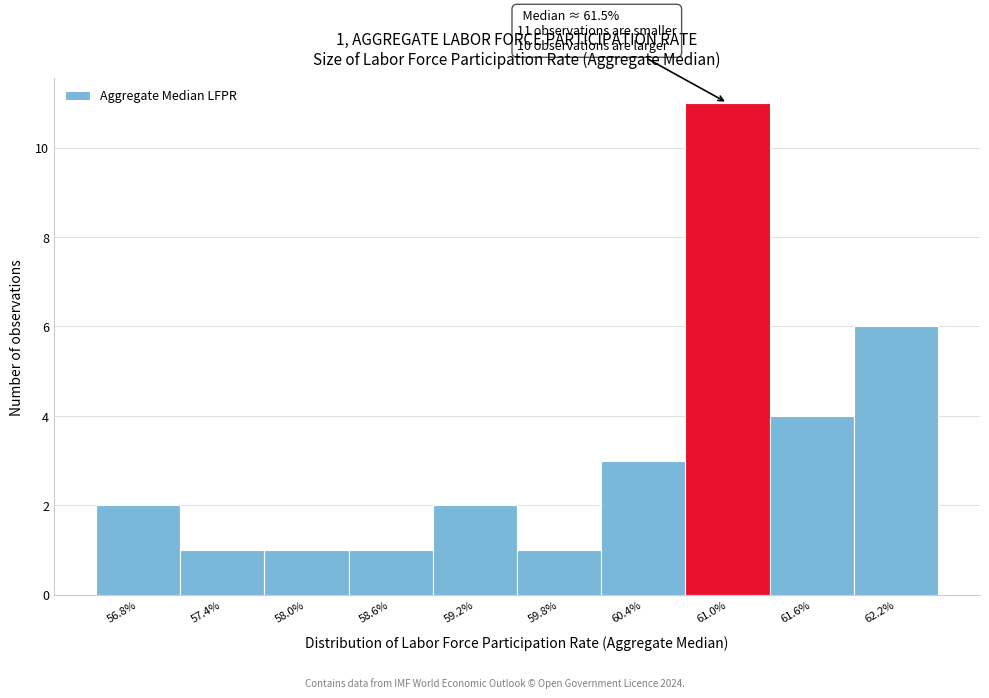

Reading right to left, transcribe all the data shown in this chart.

6	4	11	3	1	2	1	1	1	2